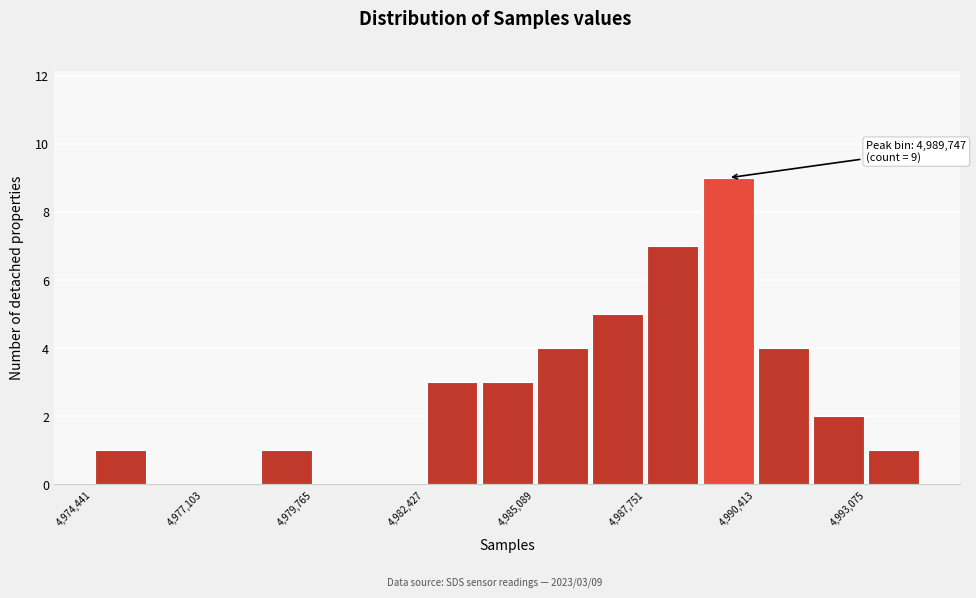

Read against the x-axis, roughly where is the centre of the tallest bar?

4989500